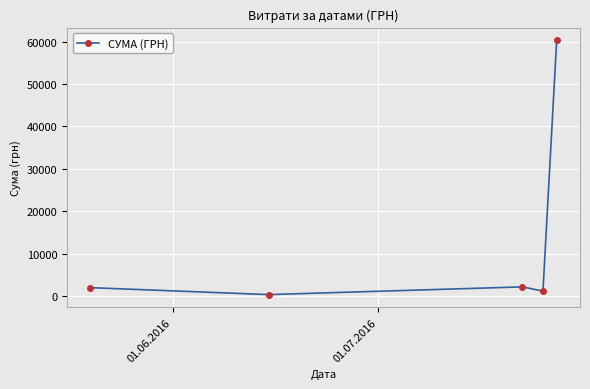

What is the maximum value shown in the chart?

60302.0